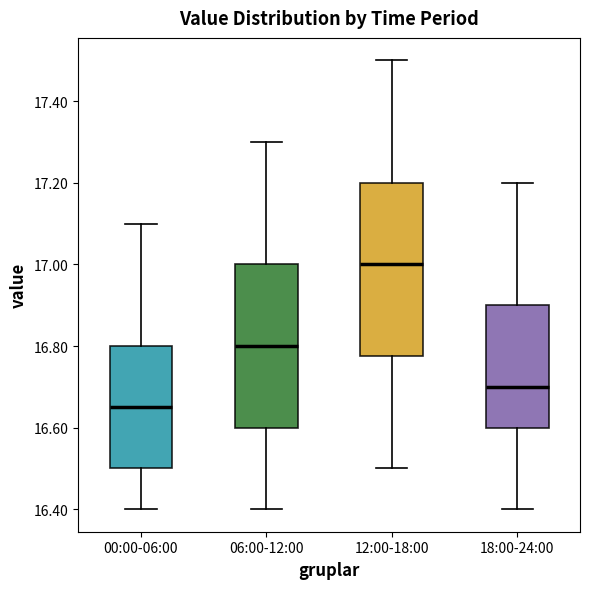

Reading left to right, transcribe this box plot: for each box, give where its median line is, the range the box spans, and where its two whiskers end, as read against the y-axis. The values are not printed on the chart, so give them approximately, as read against the axis.

00:00-06:00: median 16.66, box 16.50 to 16.80, whiskers 16.40 to 17.10
06:00-12:00: median 16.80, box 16.60 to 17.00, whiskers 16.40 to 17.30
12:00-18:00: median 17.00, box 16.78 to 17.20, whiskers 16.50 to 17.50
18:00-24:00: median 16.70, box 16.60 to 16.90, whiskers 16.40 to 17.20